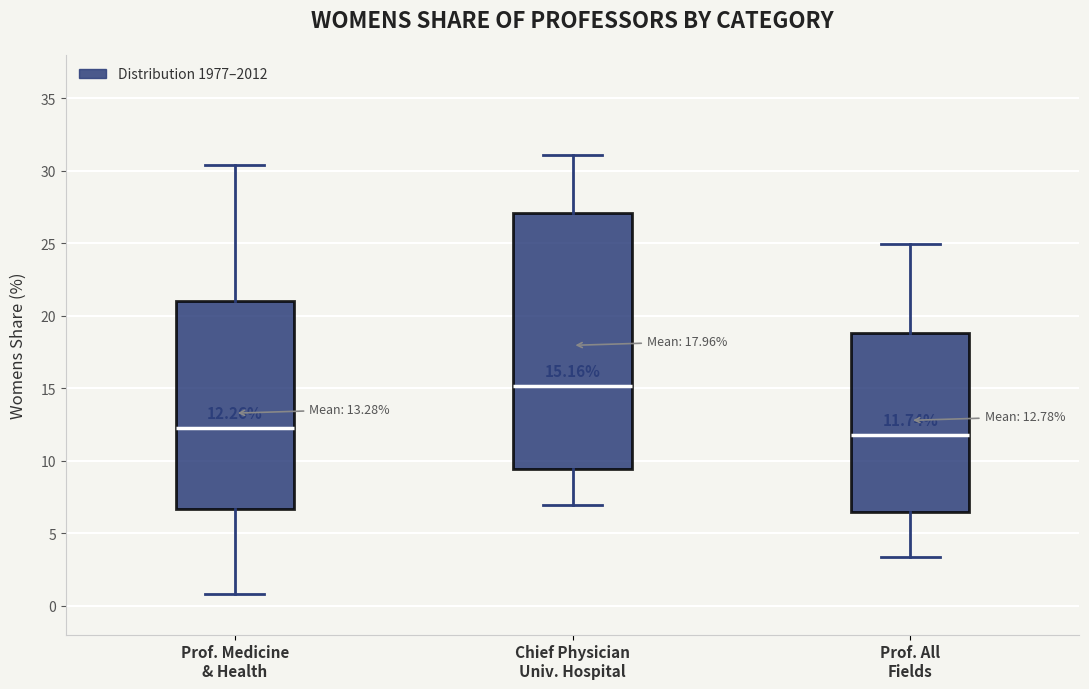

Which box's median line is the highest?

Chief Physician Univ. Hospital